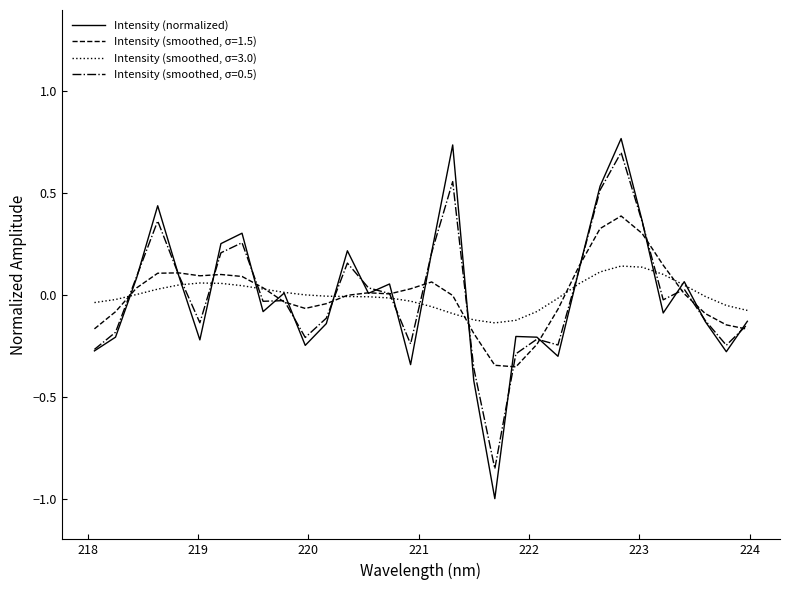

Rank the series by their maximum value, from highest to lowest.

Intensity (normalized), Intensity (smoothed, σ=0.5), Intensity (smoothed, σ=1.5), Intensity (smoothed, σ=3.0)